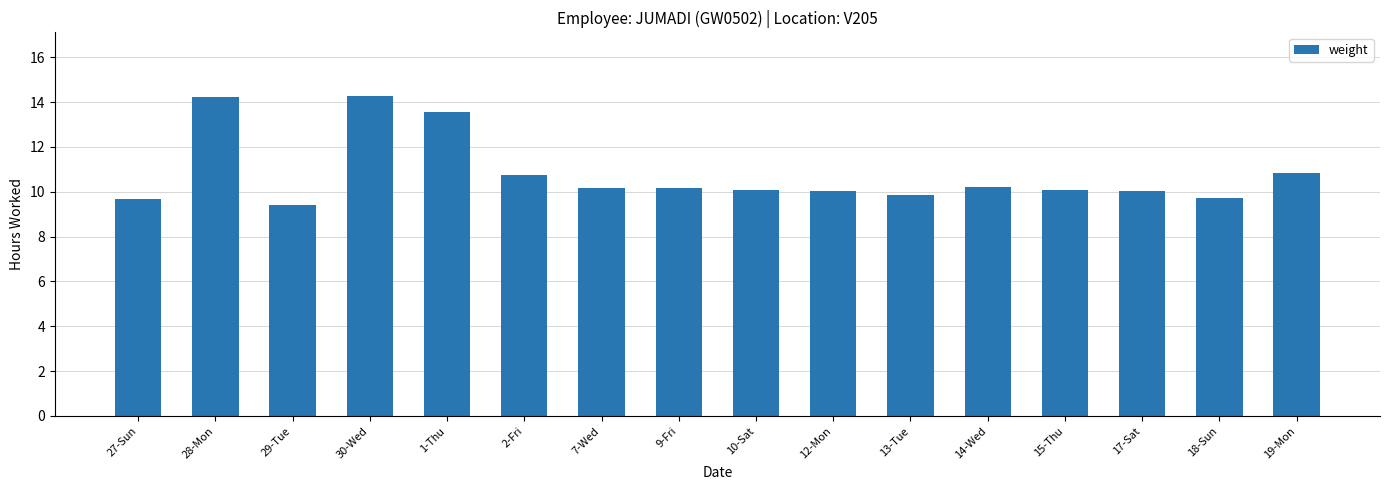

What is the ratio of the value at 7-Wed to the value at 17-Sat?

1.0